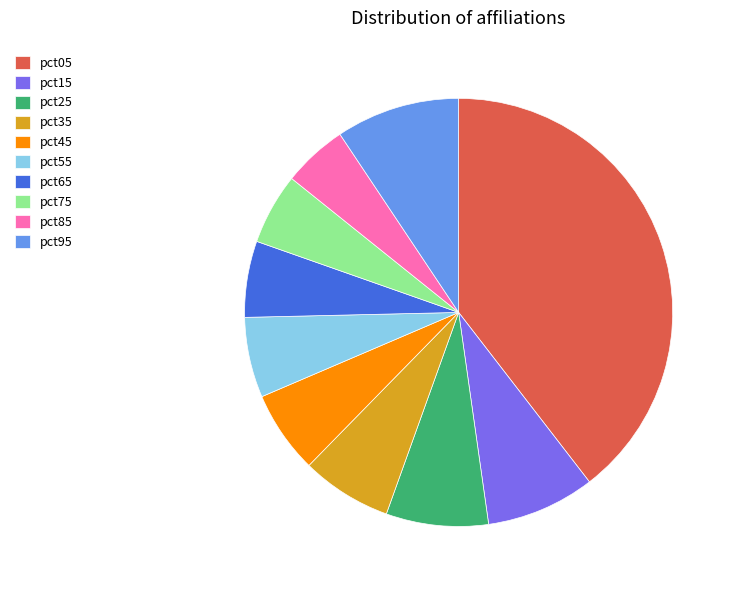

Combined, do pct75 and pct55 account for over 50%?

No